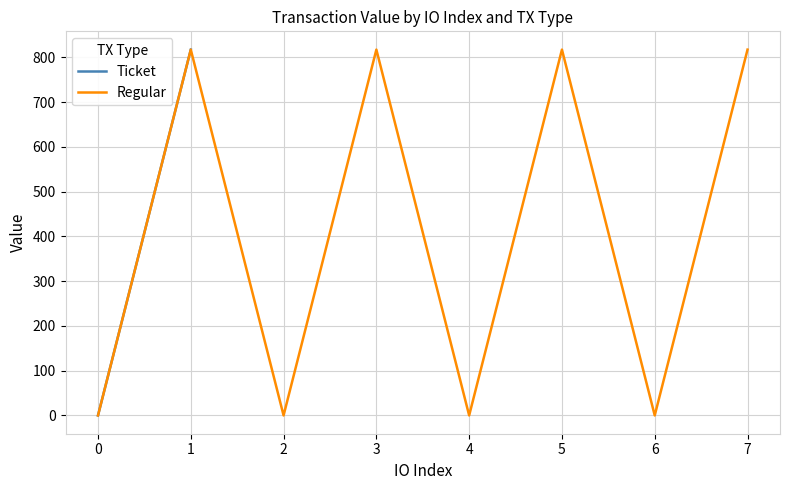

What is the minimum value shown in the chart?

0.1